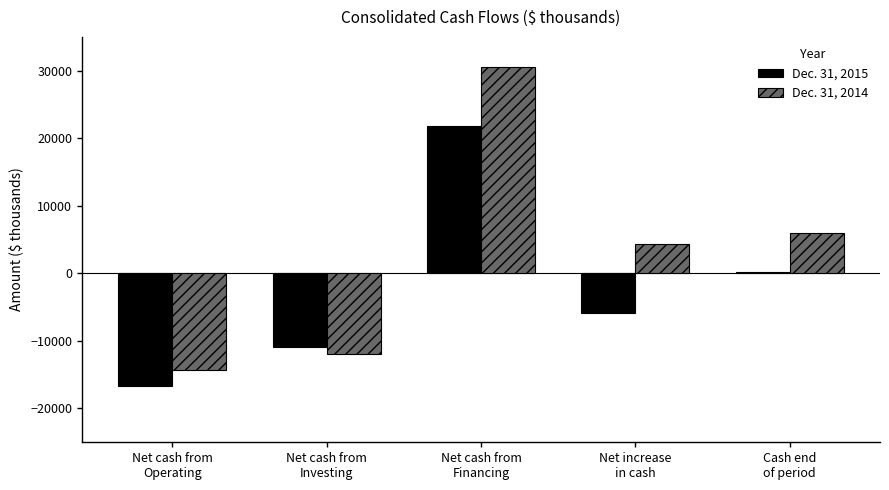

Reading left to right, what are all the values shown in this chart?

Dec. 31, 2015: Net cash from
Operating=-16689	Net cash from
Investing=-10961	Net cash from
Financing=21836	Net increase
in cash=-5814	Cash end
of period=219
Dec. 31, 2014: Net cash from
Operating=-14303	Net cash from
Investing=-12006	Net cash from
Financing=30585	Net increase
in cash=4276	Cash end
of period=6033